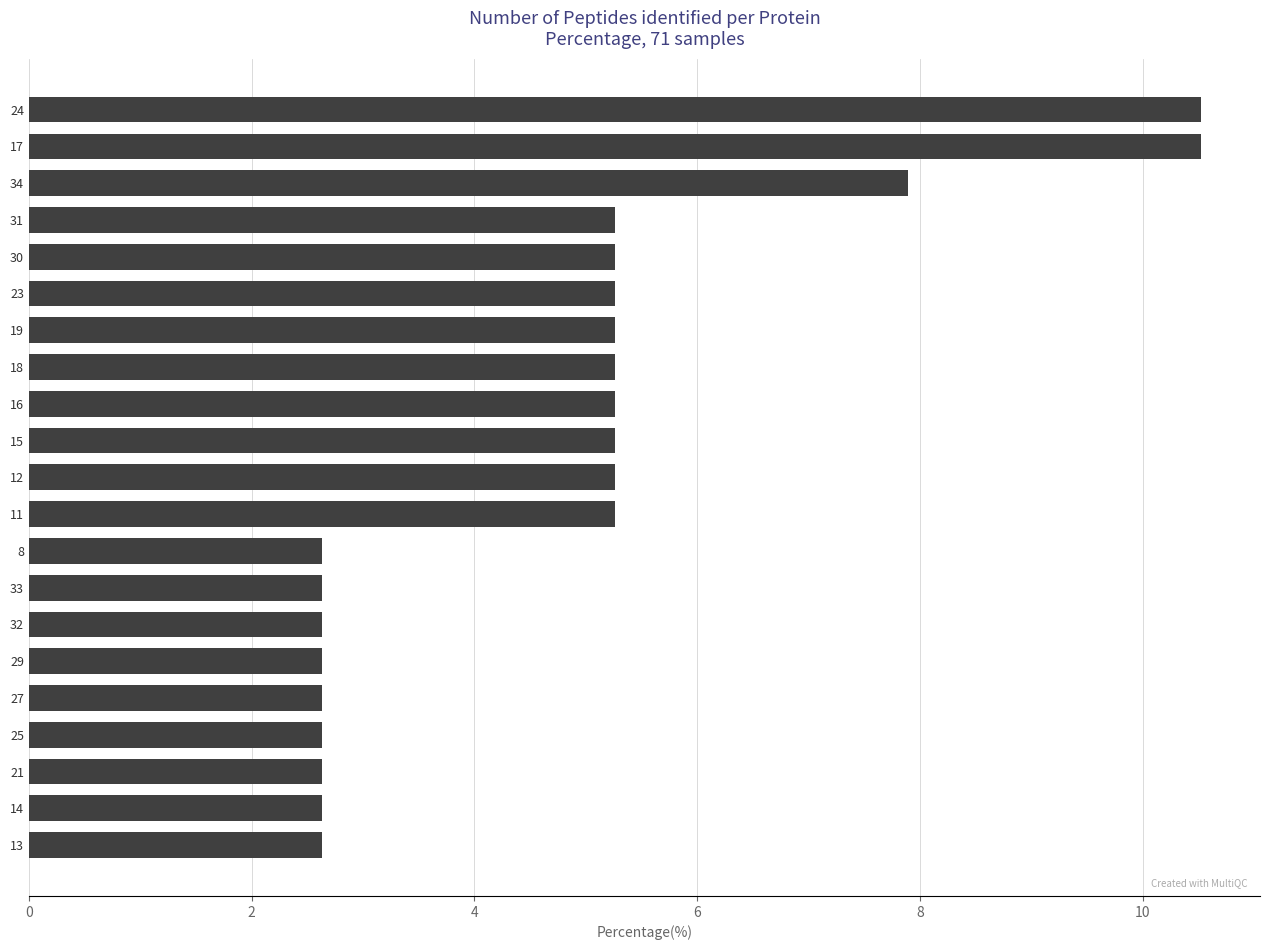

The chart shows a value of 1.4 at 11. True or false?

False